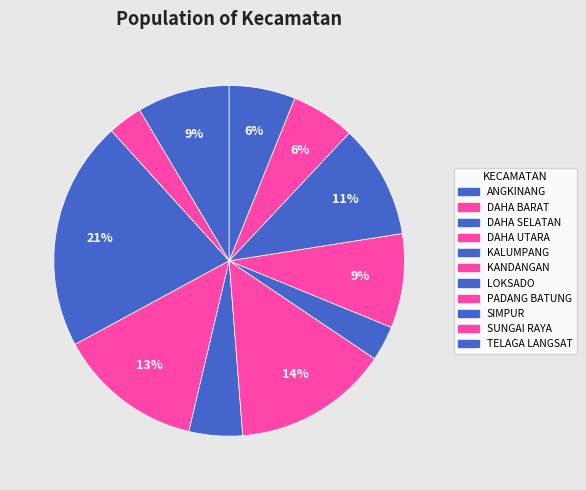

Count the number of slices in the pie.

11